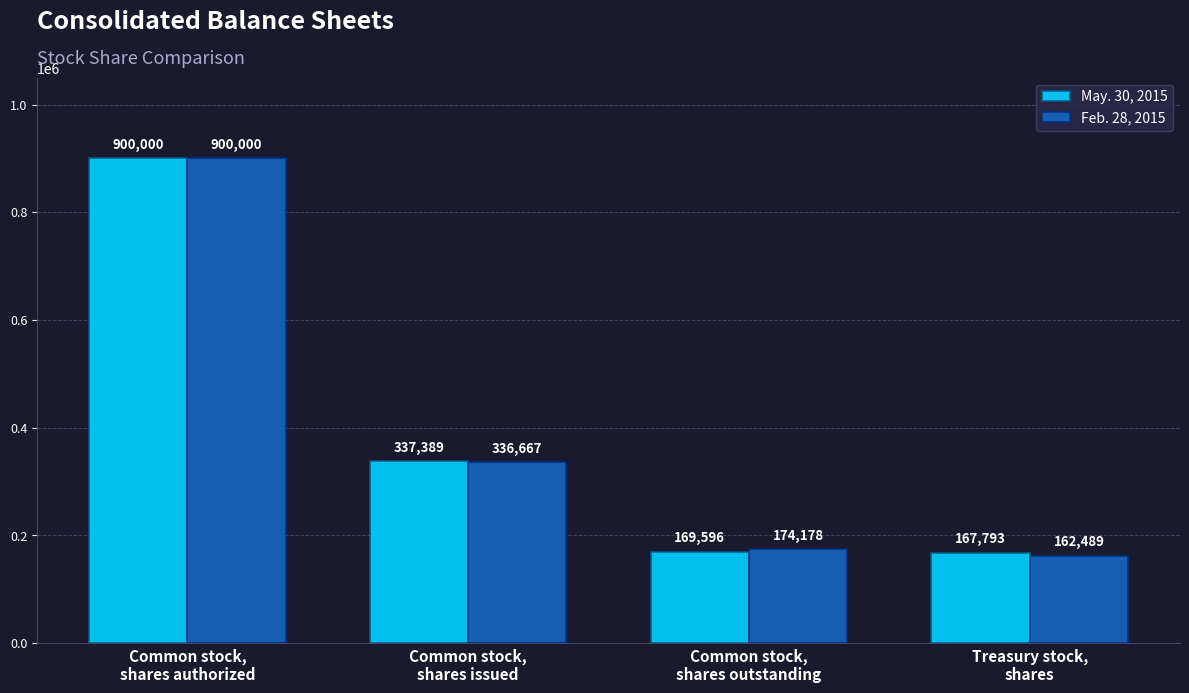

How many data points in Feb. 28, 2015 are less than 336667?

2